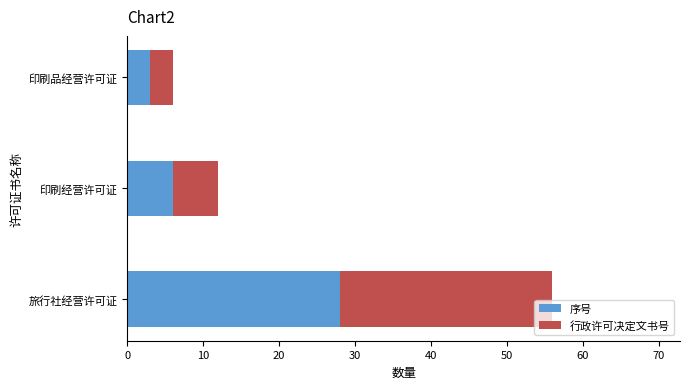

True or false: 序号 has a value of 3 at 印刷经营许可证.

False